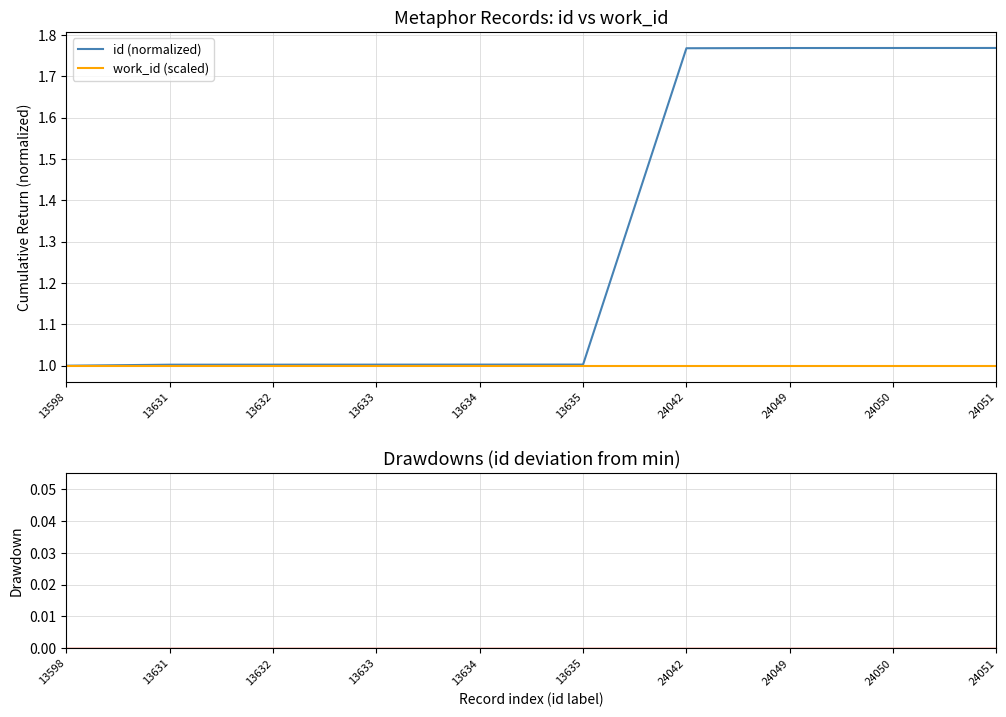

What are all the series names shown in the legend?

id (normalized), work_id (scaled)